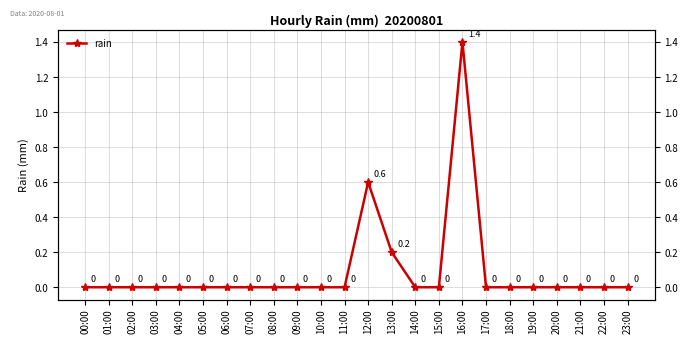

What is the label of the 4th point from the right?

20:00